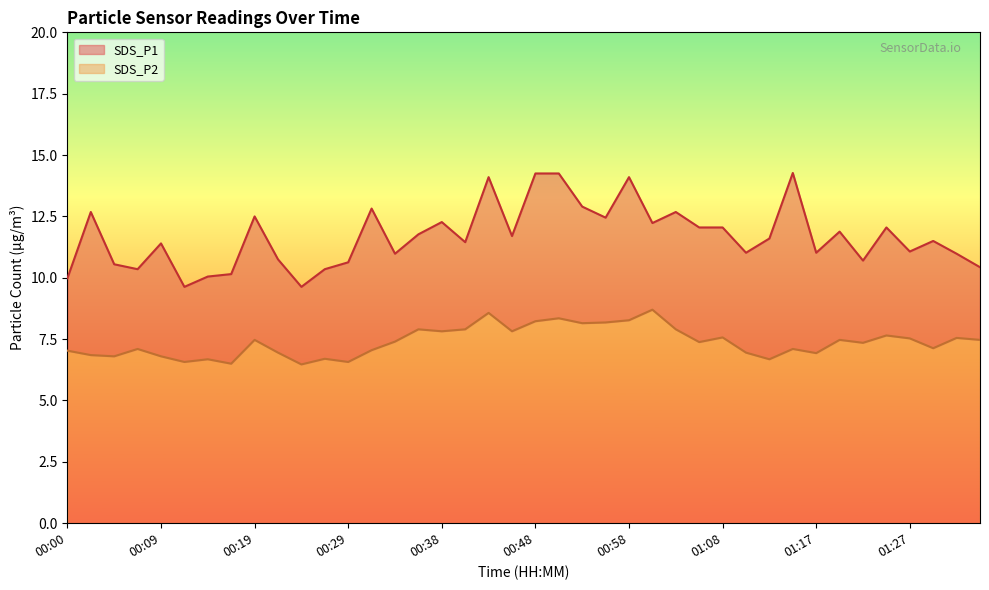

Between 00:26 and 01:08, which series saw the biggest shift?

SDS_P1